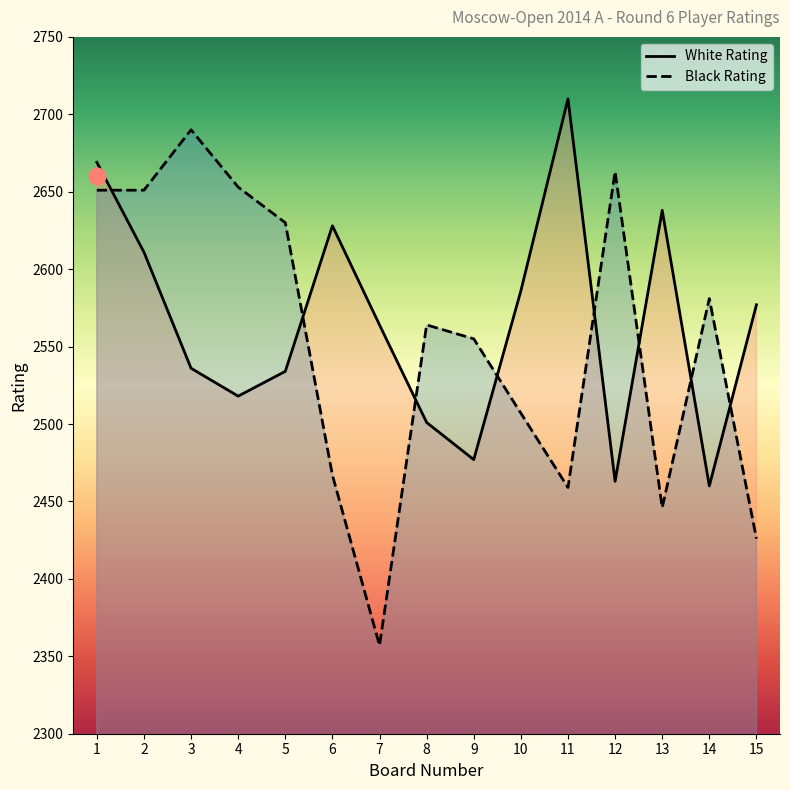

Is it true that Black Rating equals 4269 at 1?

False